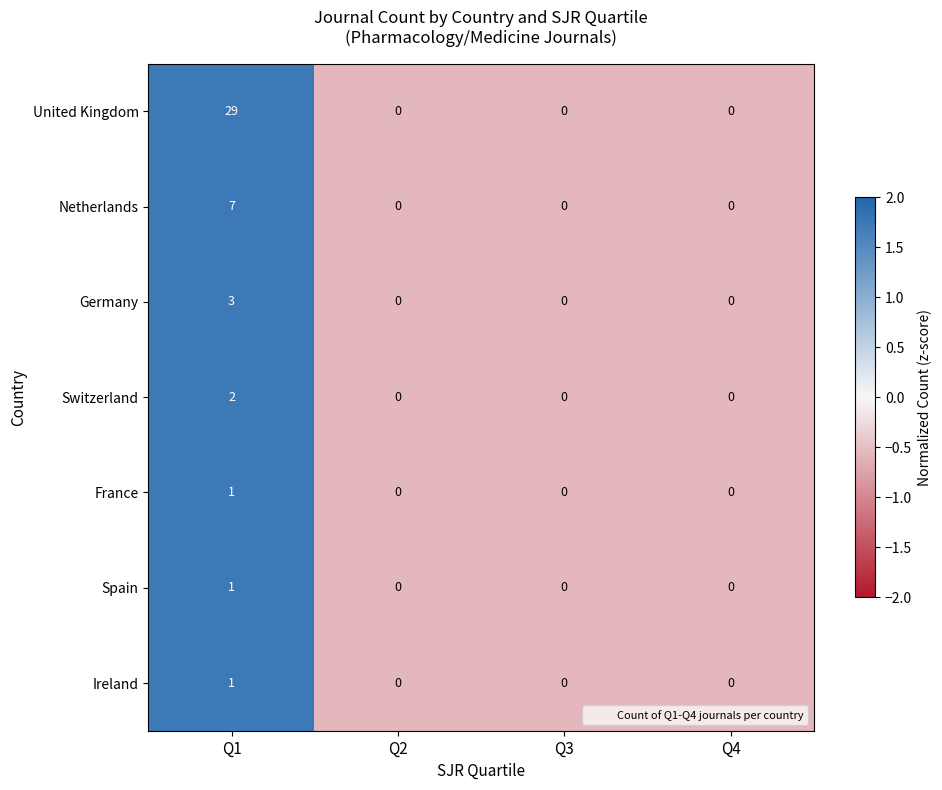

The Netherlands series shows 7 at Q1. True or false?

True